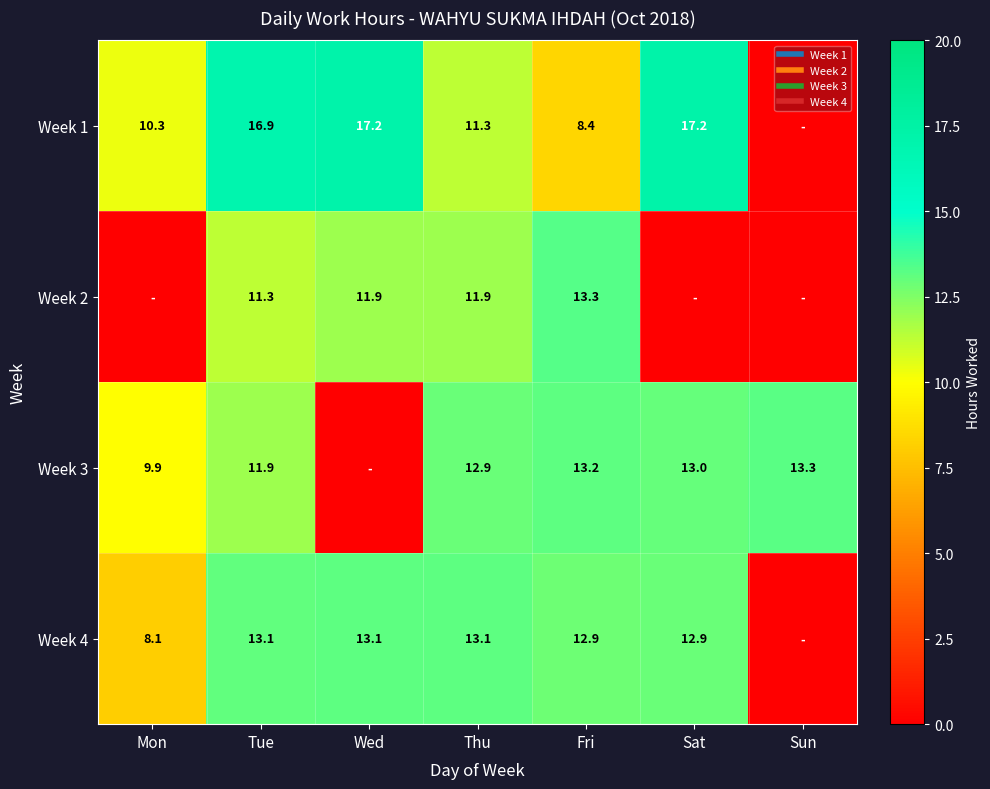

What is the greatest value displayed?

17.2